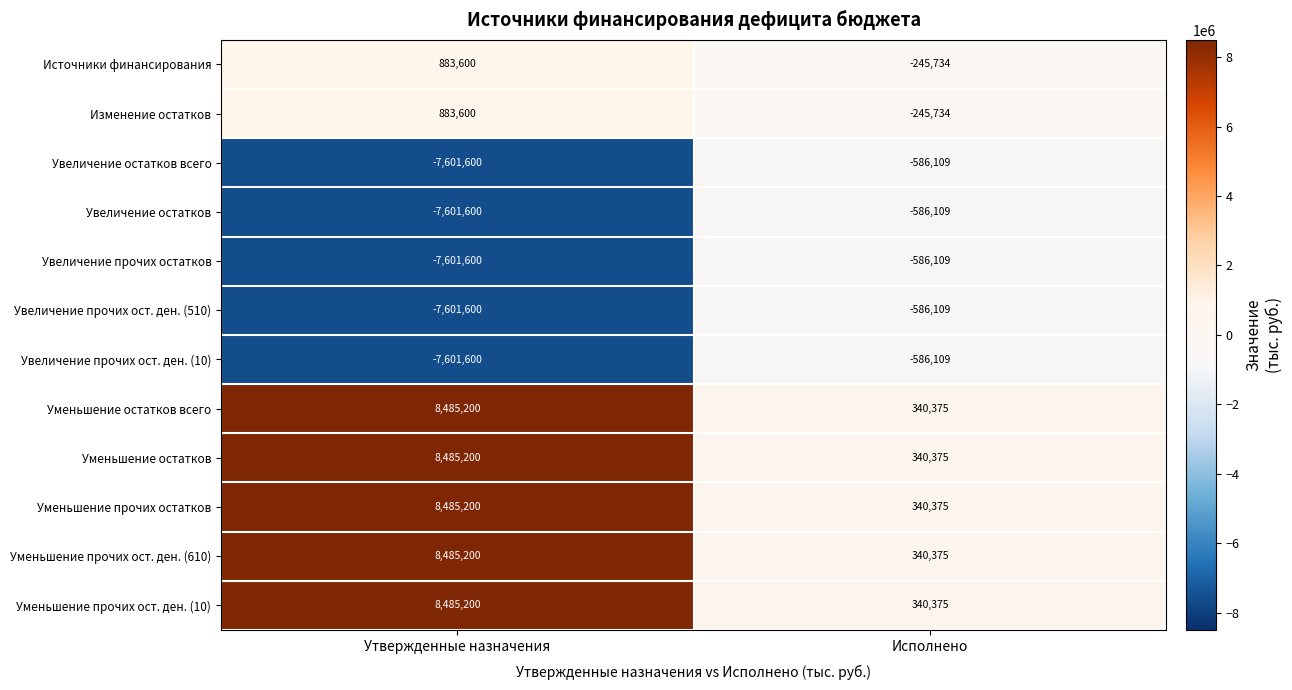

At which category does the chart reach its minimum across all series?

Утвержденные назначения